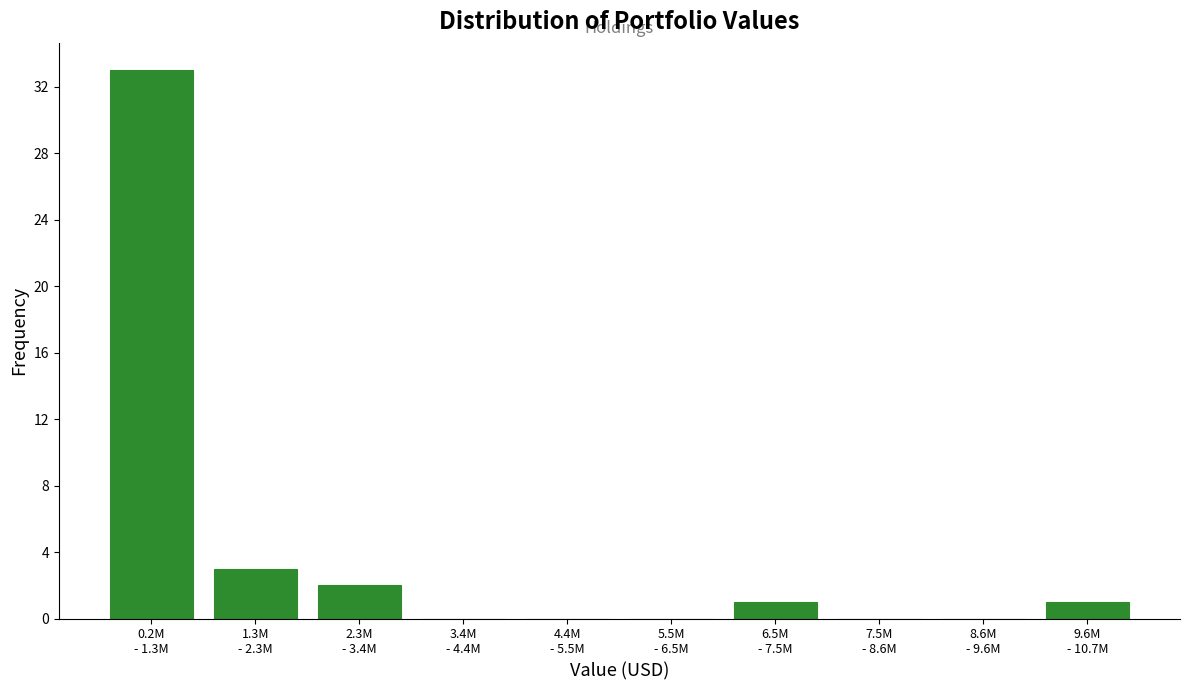

Are the bars horizontal?

No